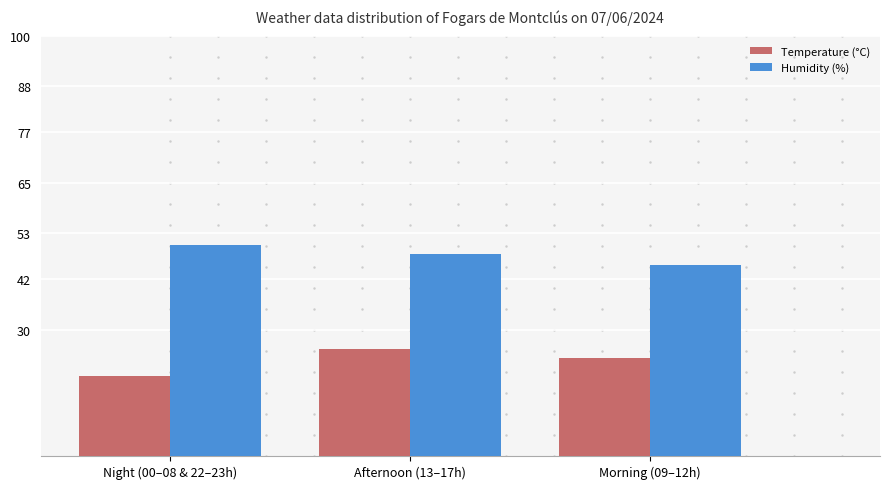

What position from the right is Morning (09–12h)?

1